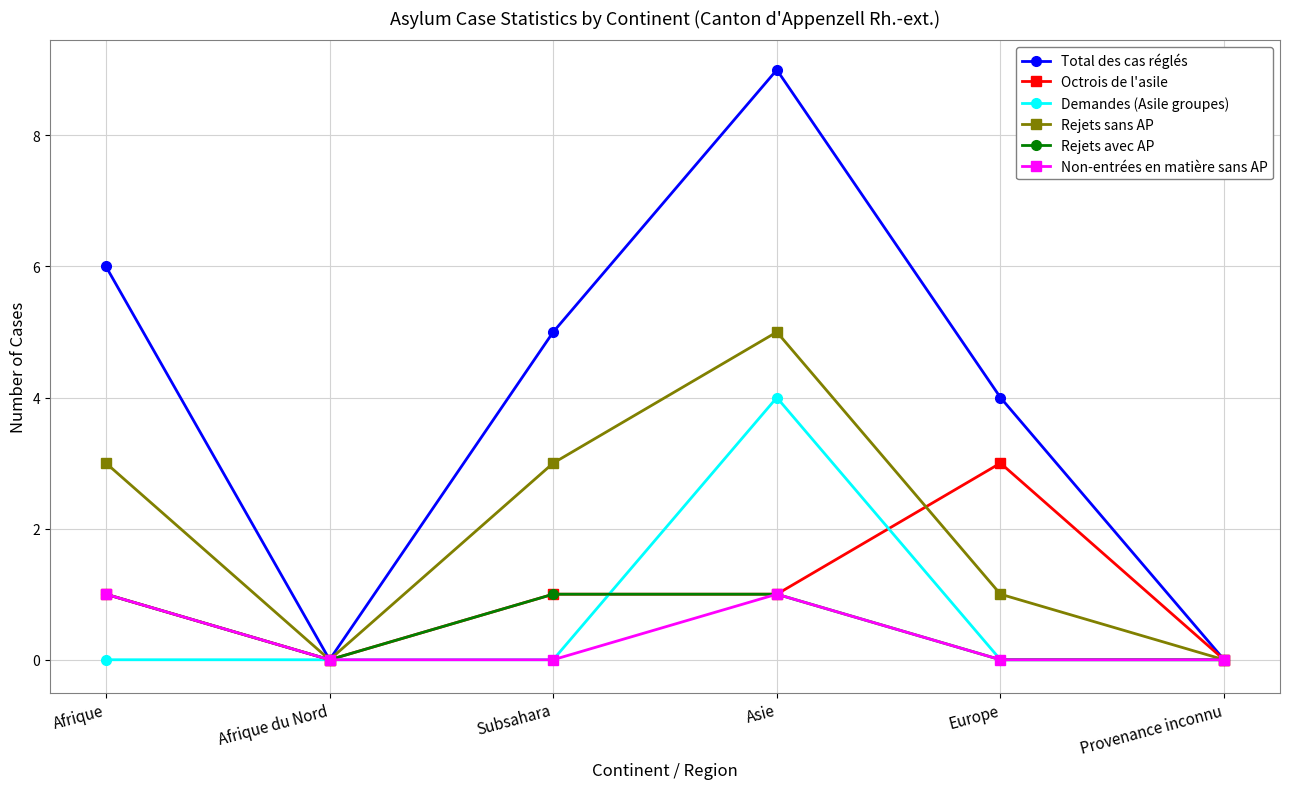

Count the Non-entrées en matière sans AP values in the range 0 to 1.

6